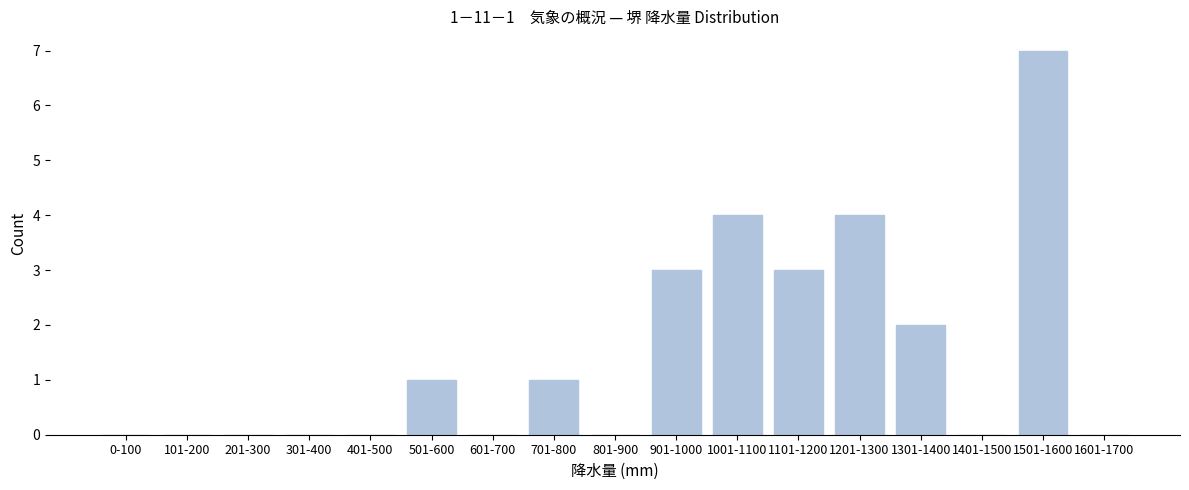

Reading left to right, transcribe all the data shown in this chart.

0-100=0	101-200=0	201-300=0	301-400=0	401-500=0	501-600=1	601-700=0	701-800=1	801-900=0	901-1000=3	1001-1100=4	1101-1200=3	1201-1300=4	1301-1400=2	1401-1500=0	1501-1600=7	1601-1700=0